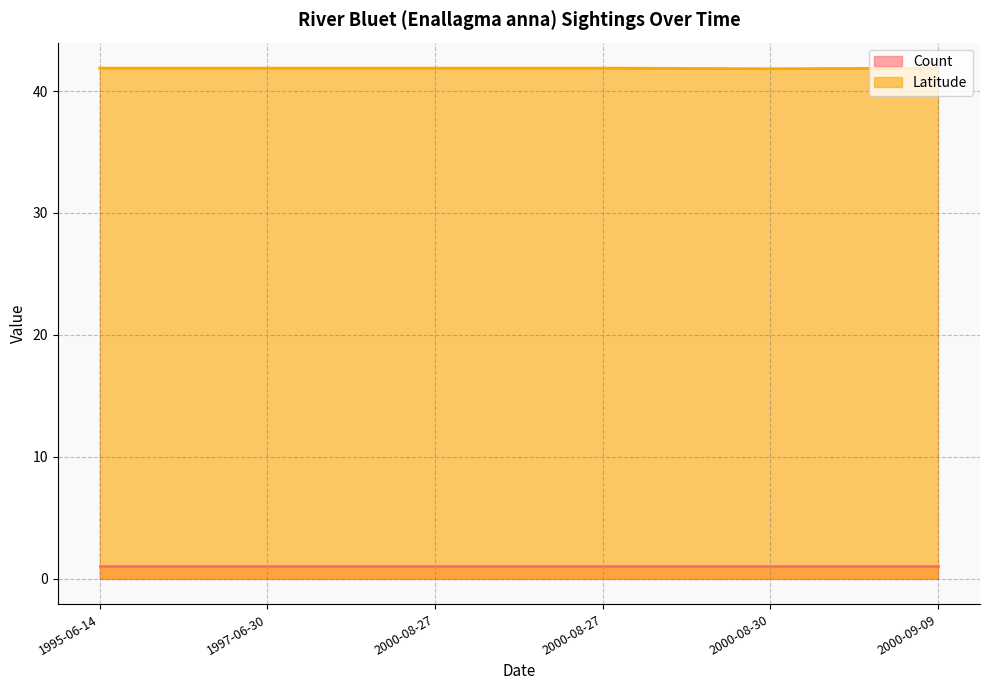

Reading left to right, extract all data points from this chart.

1995-06-14=41.9	1997-06-30=41.9	2000-08-27=41.9	2000-08-27=41.9	2000-08-30=41.8	2000-09-09=41.9